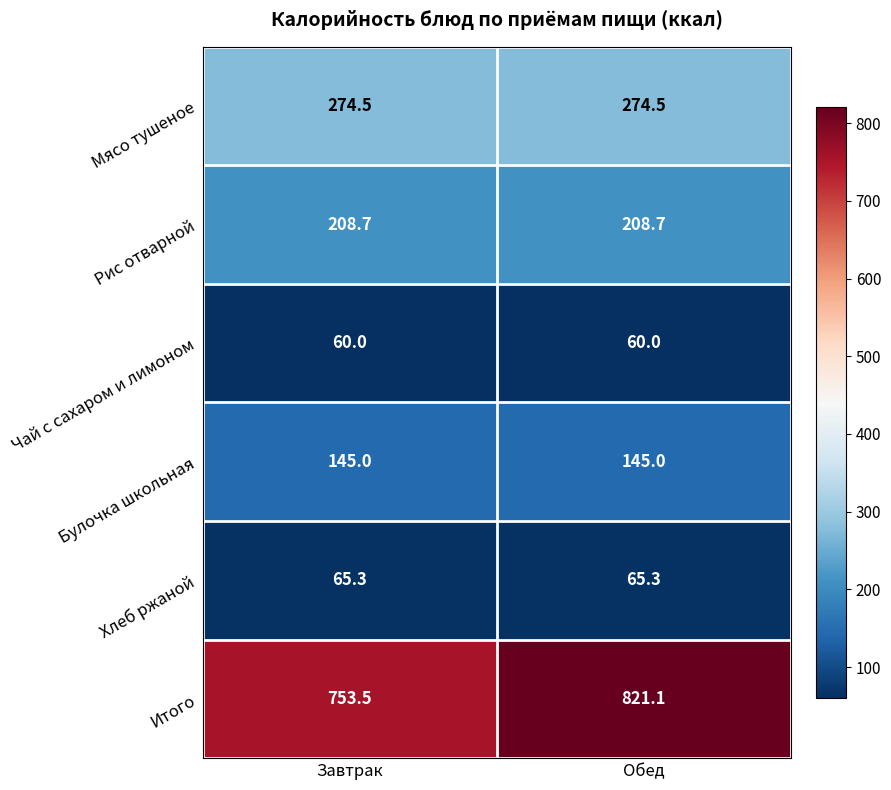

Reading right to left, what are all the values shown in this chart?

Мясо тушеное: Обед=274.5	Завтрак=274.5
Рис отварной: Обед=208.7	Завтрак=208.7
Чай с сахаром и лимоном: Обед=60.0	Завтрак=60.0
Булочка школьная: Обед=145.0	Завтрак=145.0
Хлеб ржаной: Обед=65.3	Завтрак=65.3
Итого: Обед=821.1	Завтрак=753.5